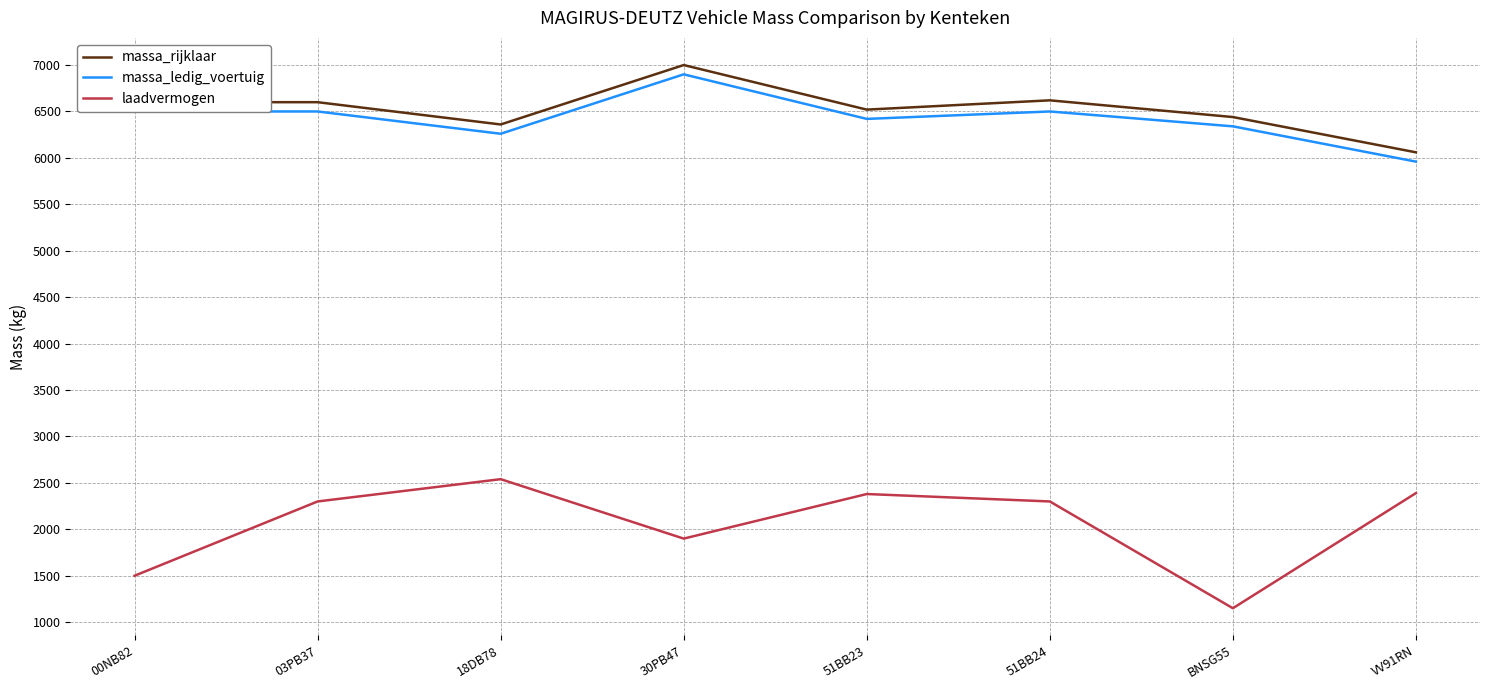

Which series changed the most between 51BB24 and BNSG55?

laadvermogen